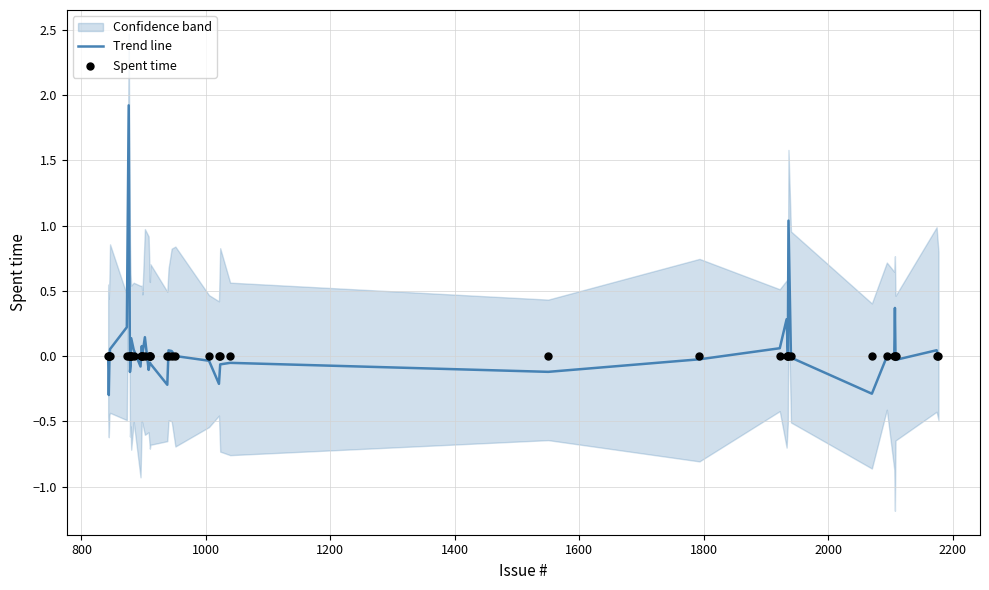

What are all the series names shown in the legend?

Trend line, Spent time